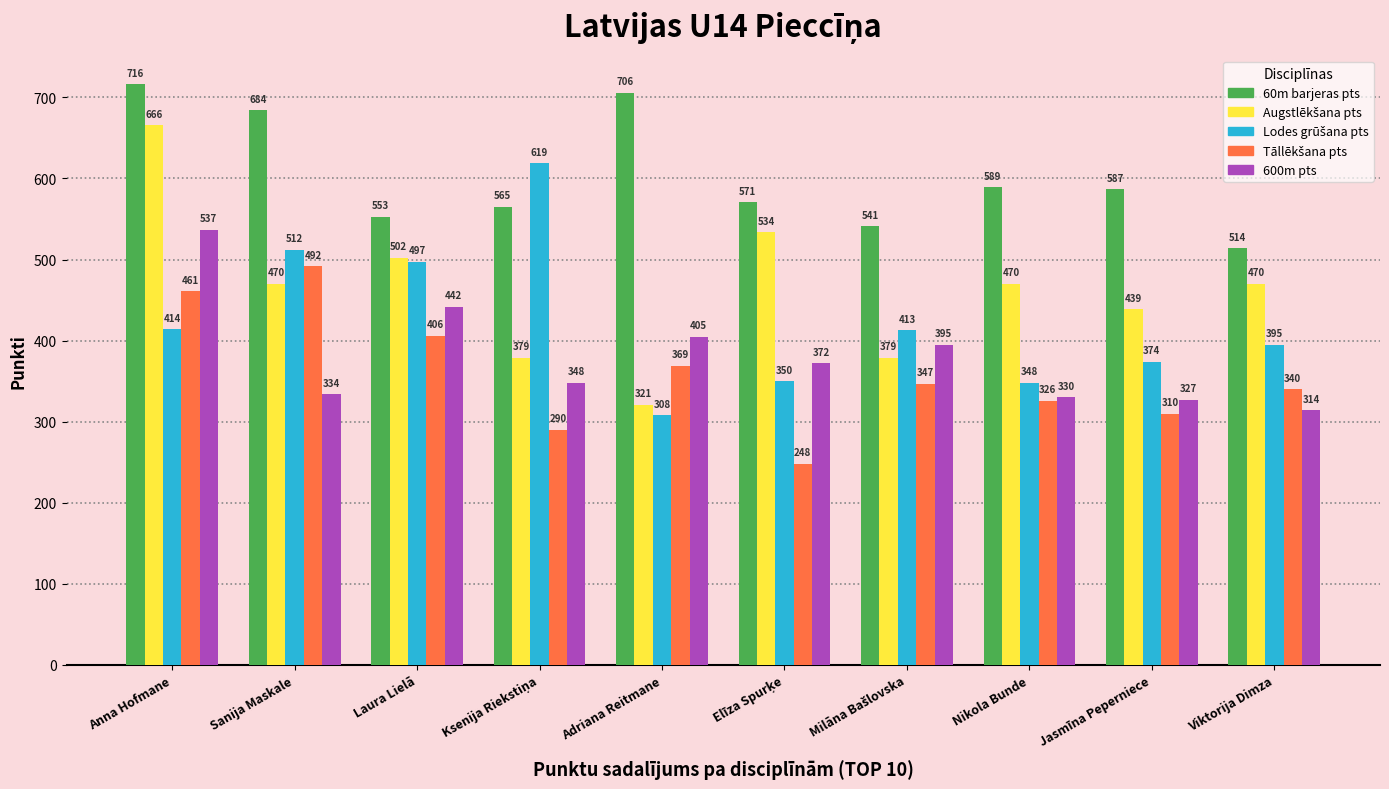

What is the spread (max minus min) of values at Sanija Maskale?

350